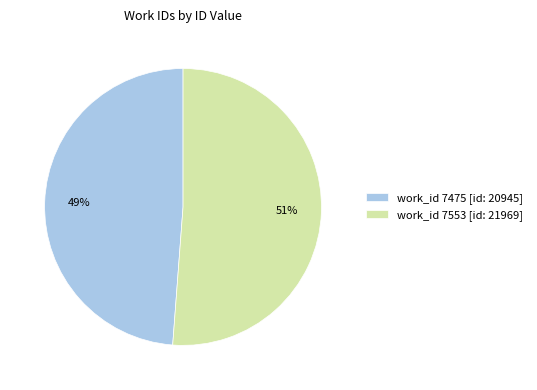

Do work_id 7475 [id: 20945] and work_id 7553 [id: 21969] together represent more than half of the pie?

Yes